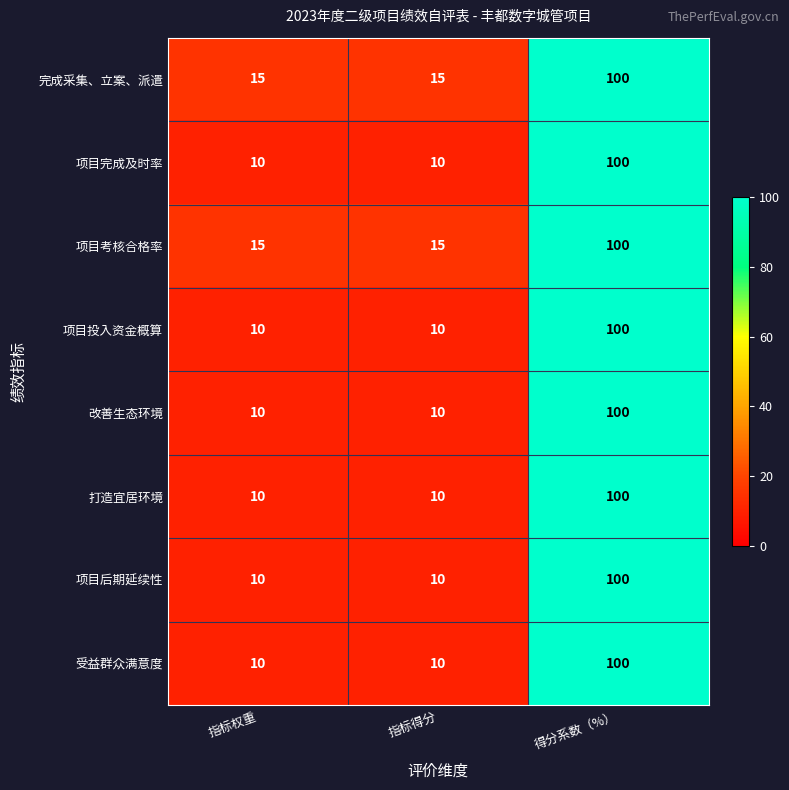

What is the sum of all 项目考核合格率 values?

130